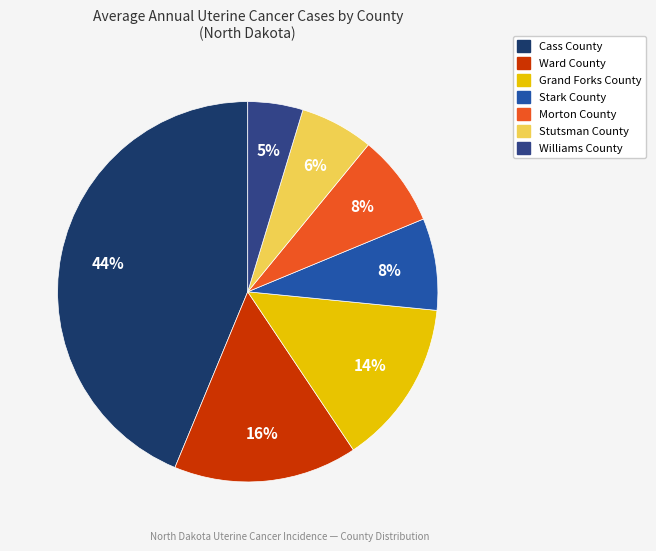

To the nearest percent, what portion does Cass County represent?

44%